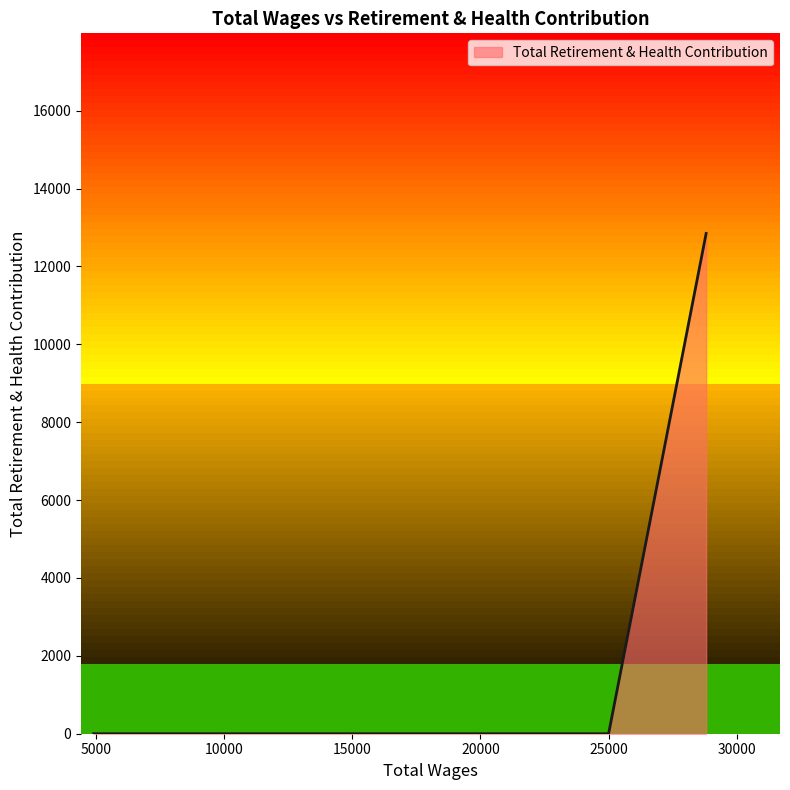

What is the difference between the maximum and minimum values?

12848